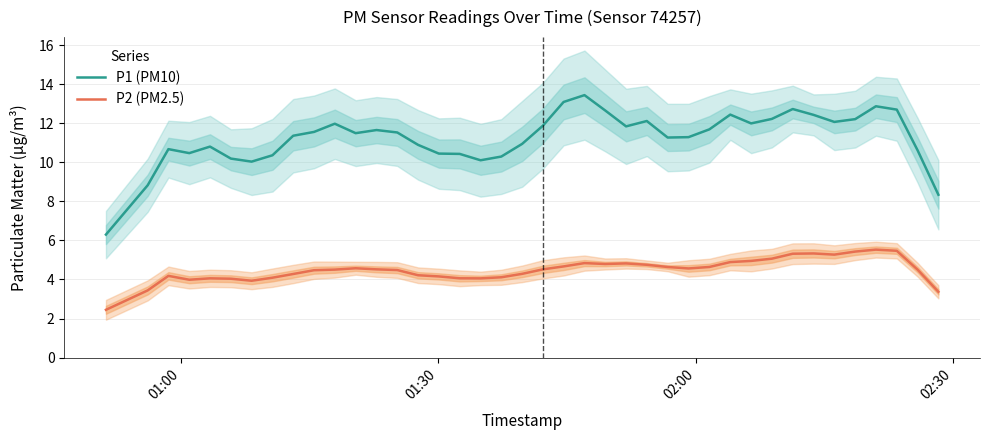

In P1 (PM10), how many points are lower than both neighbors (excluding endpoints)?

8